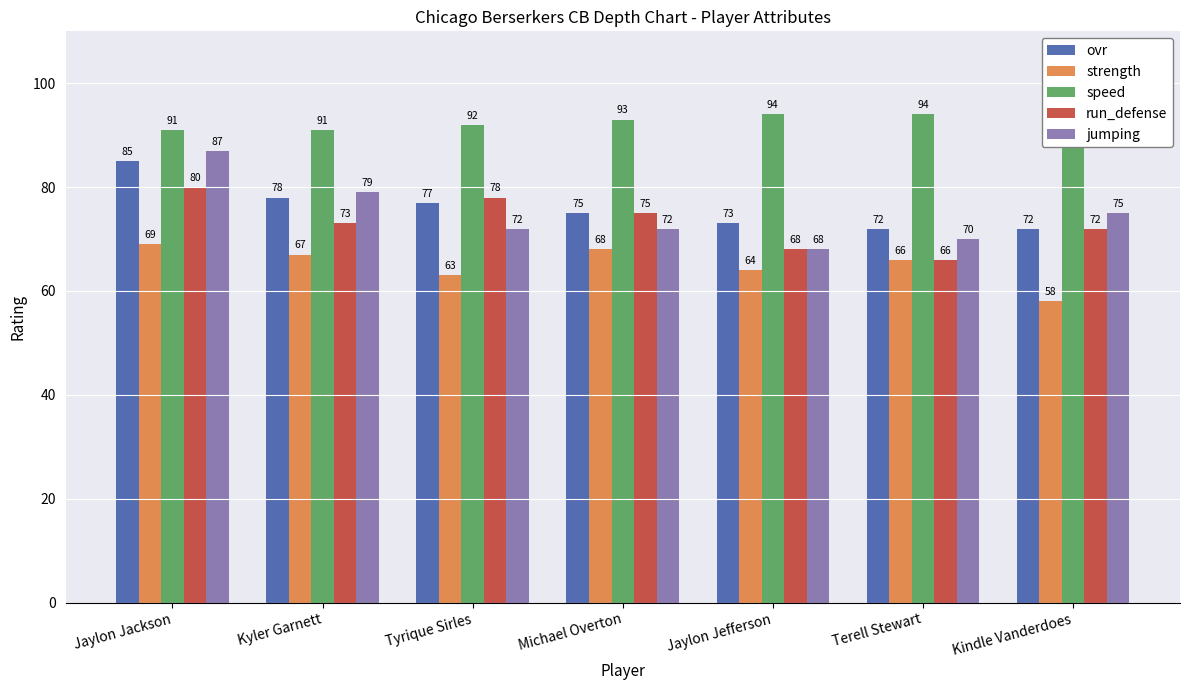

Where does the run_defense series first go above 73?

Jaylon Jackson